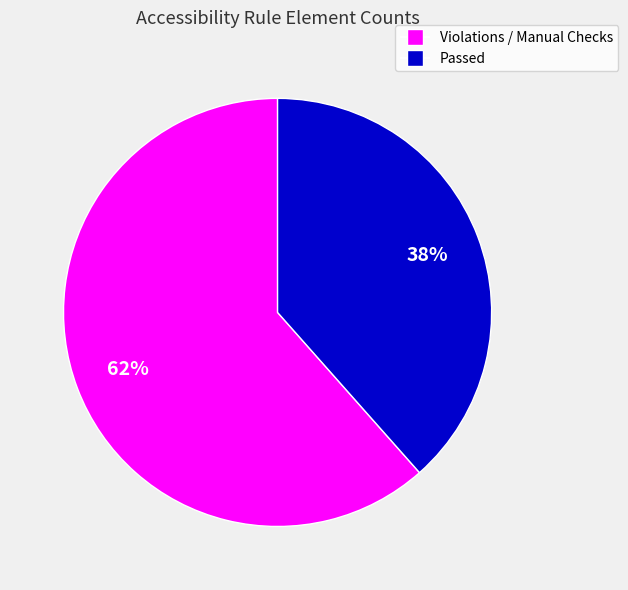

Does any single category account for the majority?

Yes